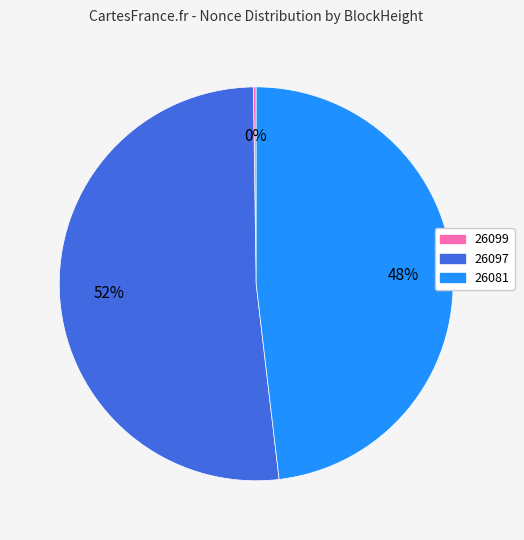

The 26081 slice represents 43% of the pie. True or false?

False